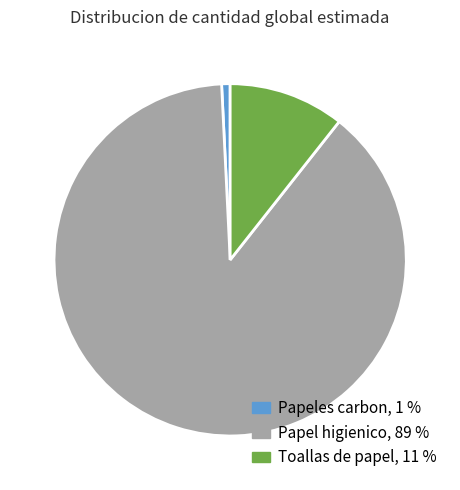

Which category accounts for the majority?

Papel higienico